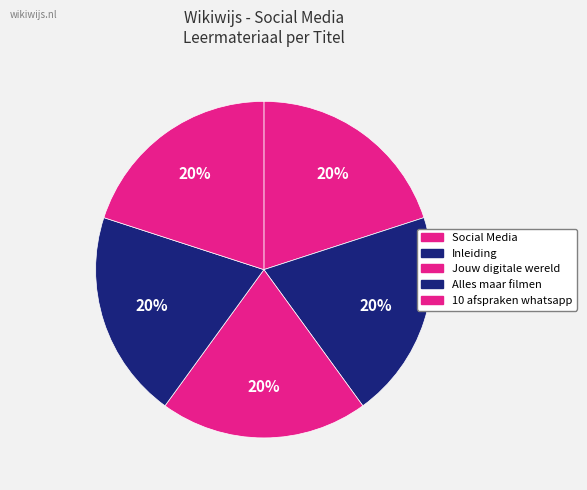

Is Alles maar filmen the majority of the pie?

No